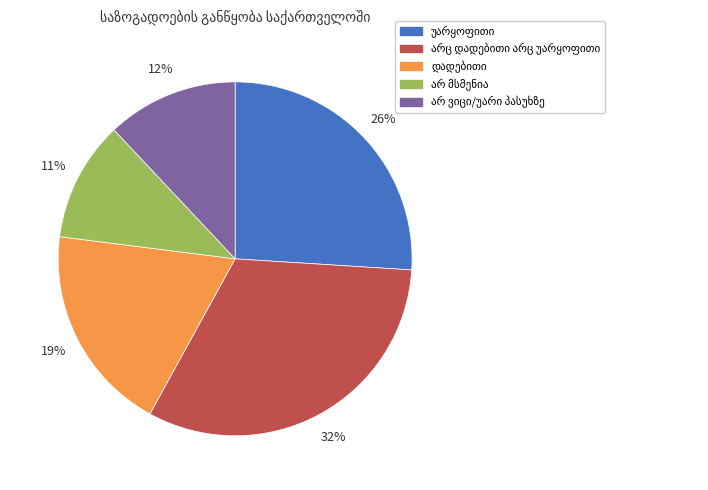

Is there a majority slice in this chart?

No